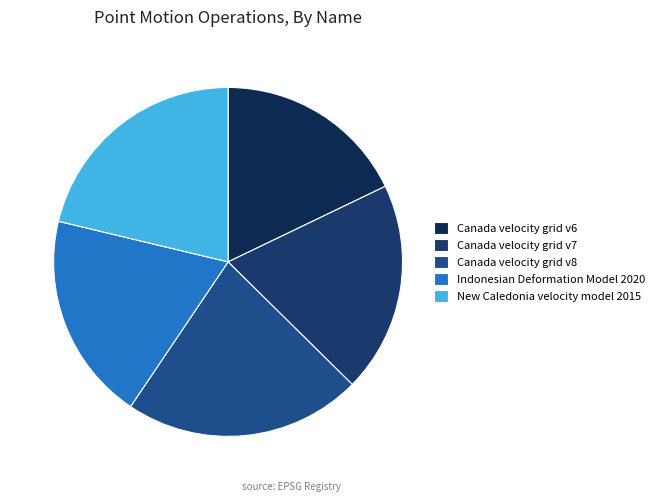

How many segments does this pie chart have?

5